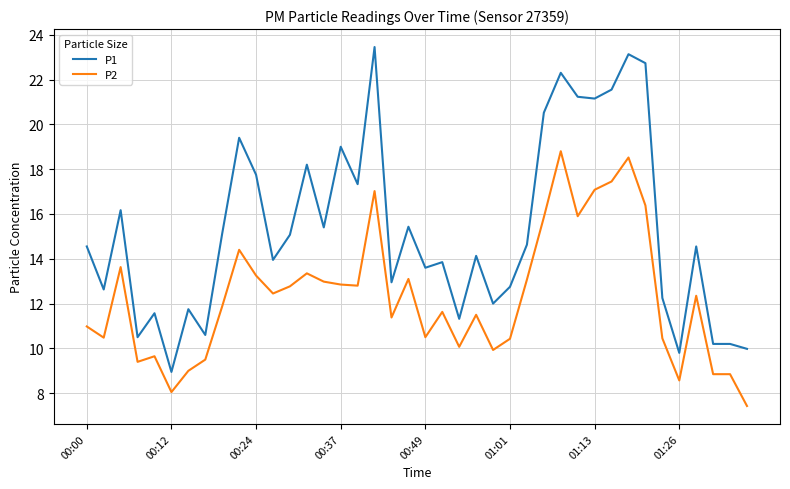

What is the difference between the maximum and minimum values in the P1 series?

14.5